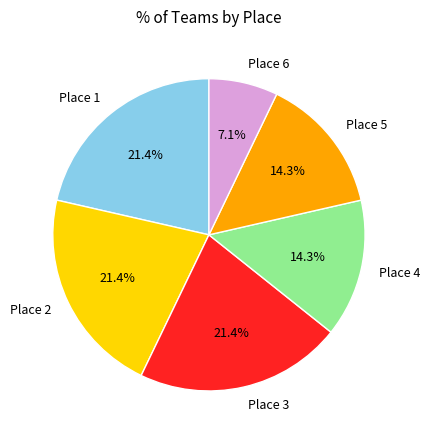

What is the smallest slice in the pie chart?

Place 6